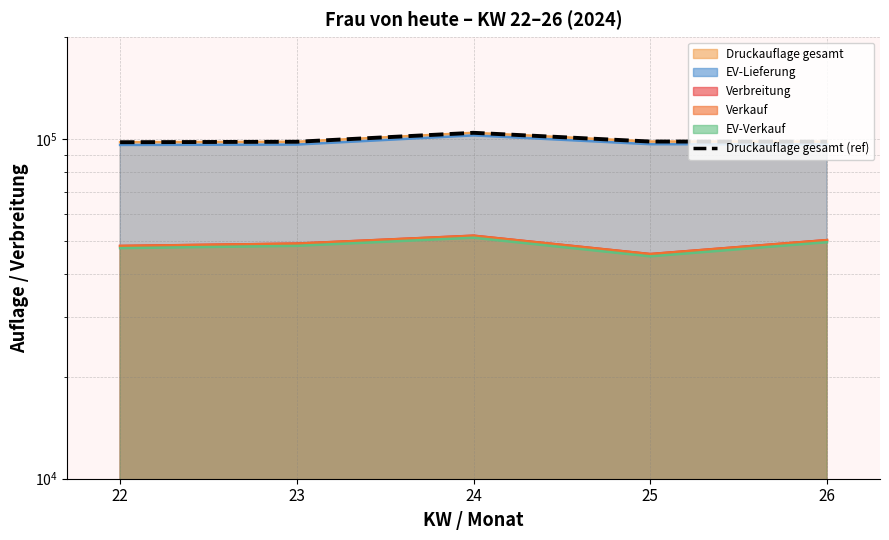

List the labels in order of value, largest first.

24, 25, 26, 23, 22